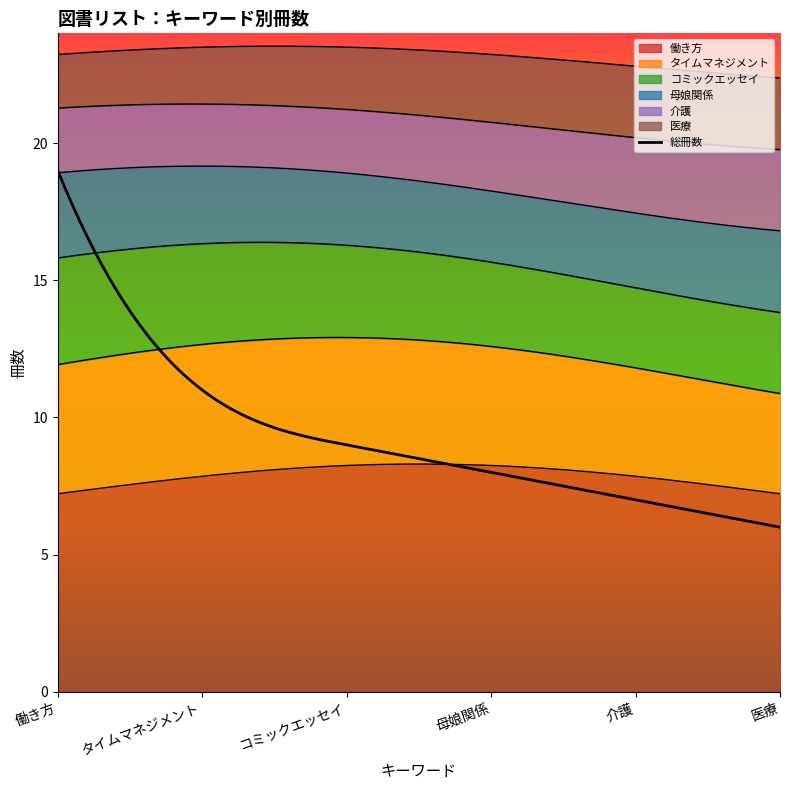

True or false: 働き方 has more than 0 points higher than both neighbors.

False